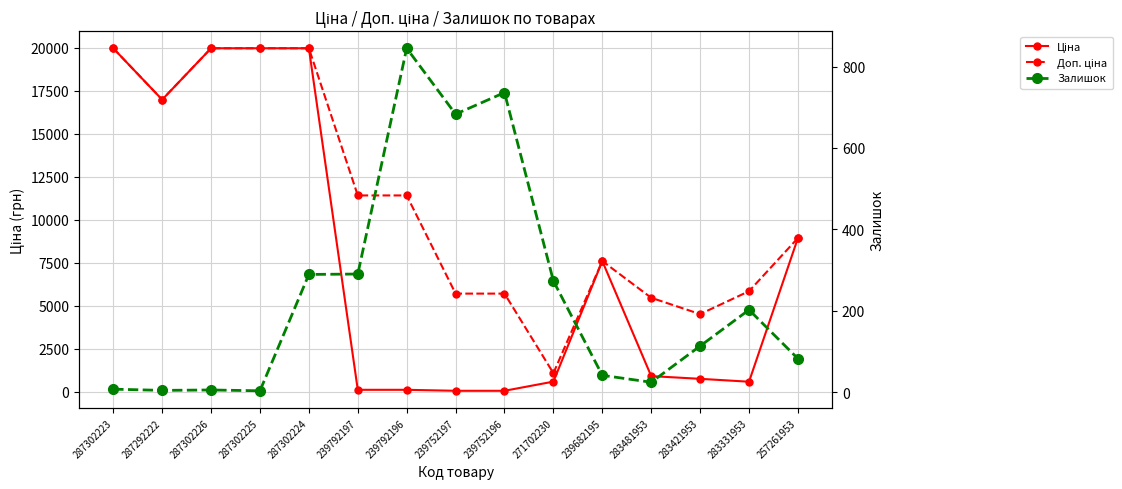

Between which two adjacent categories do Залишок and Ціна first intersect?

287302224 and 239792197